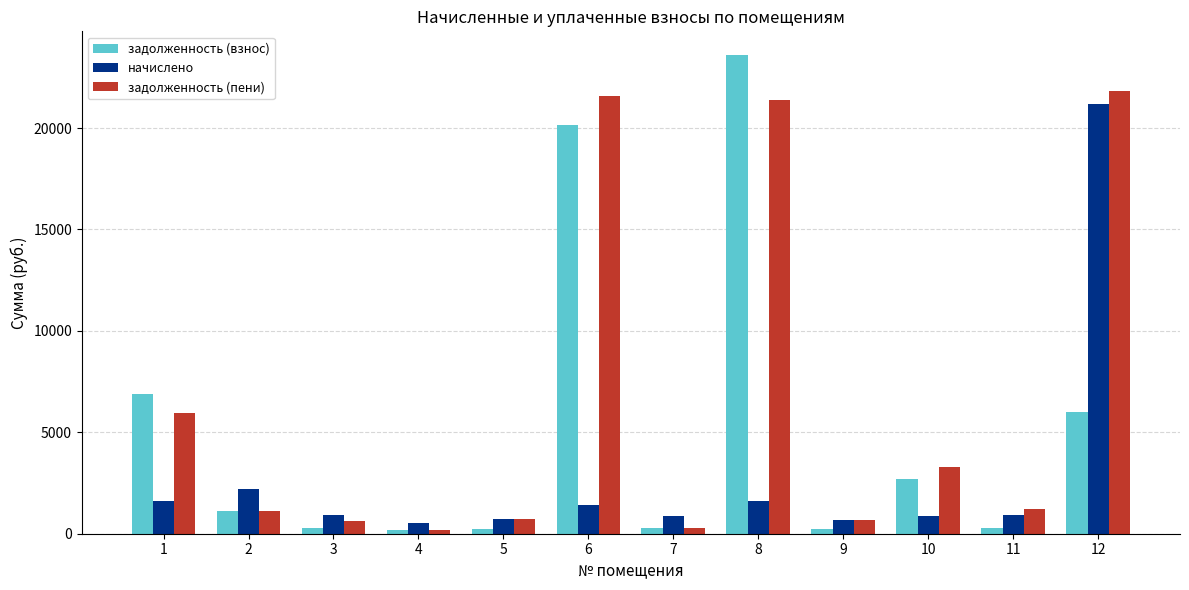

What is the difference between the second highest and minimum values in the задолженность (пени) series?

21407.3